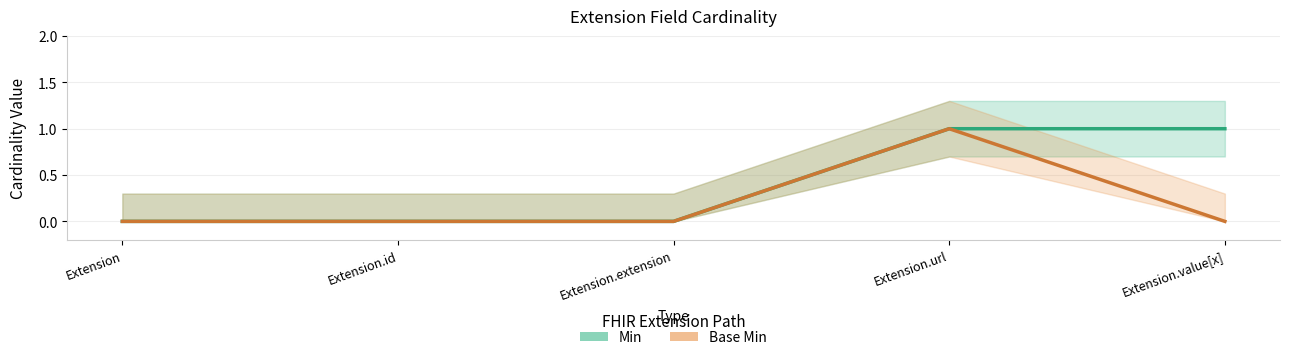

True or false: Base Min and Min intersect in this chart.

False